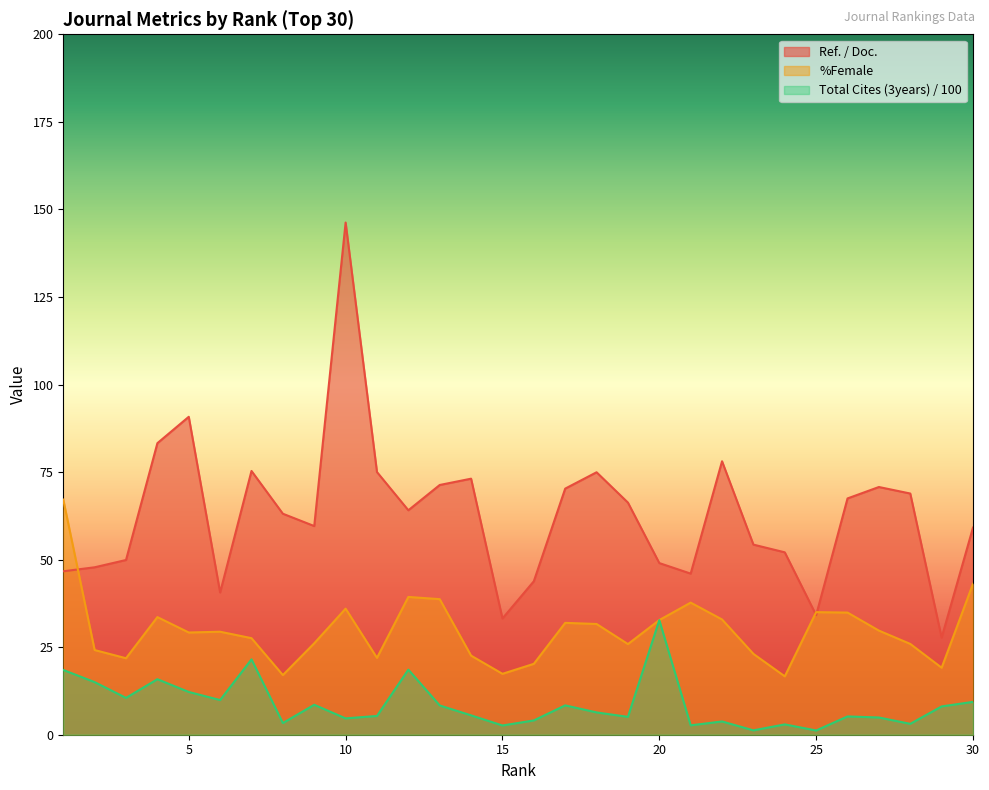

Which series has the largest total across all categories?

Ref. / Doc.